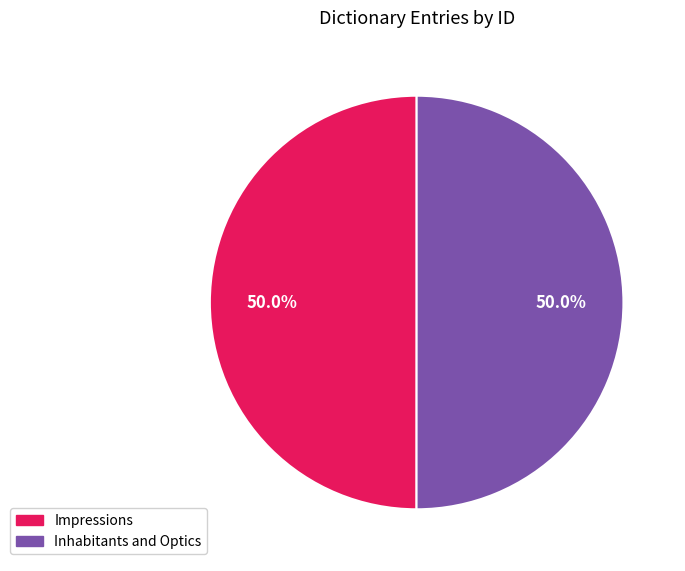

What portion of the pie excludes Inhabitants and Optics?

50.0%